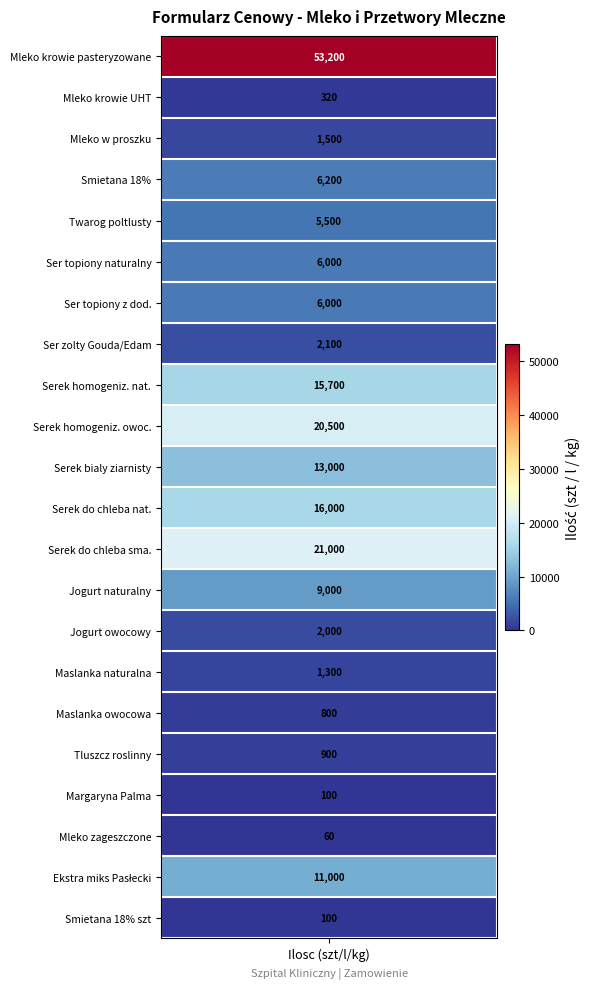

Which series has the widest spread of values?

1